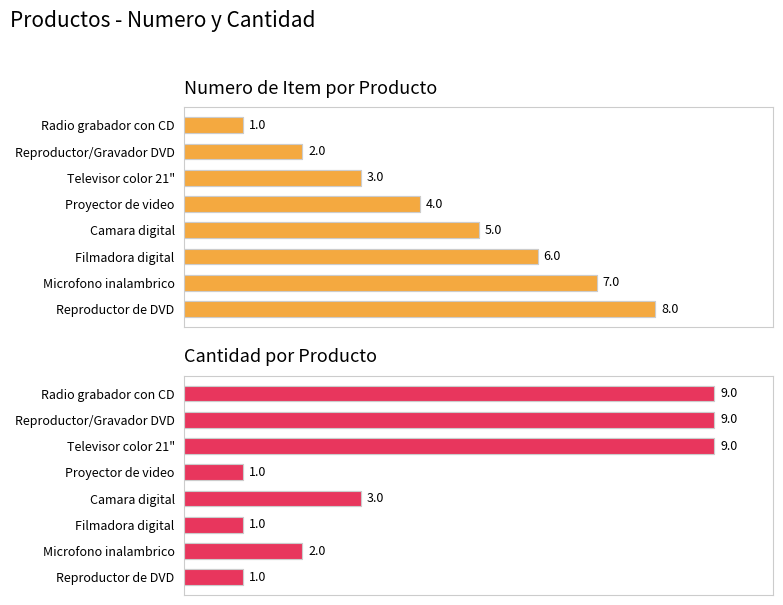

Reading left to right, list all the values displayed in this chart.

Value: 9	9	9	1	3	1	2	1
numero: 1	2	3	4	5	6	7	8
cantidad: 9	9	9	1	3	1	2	1